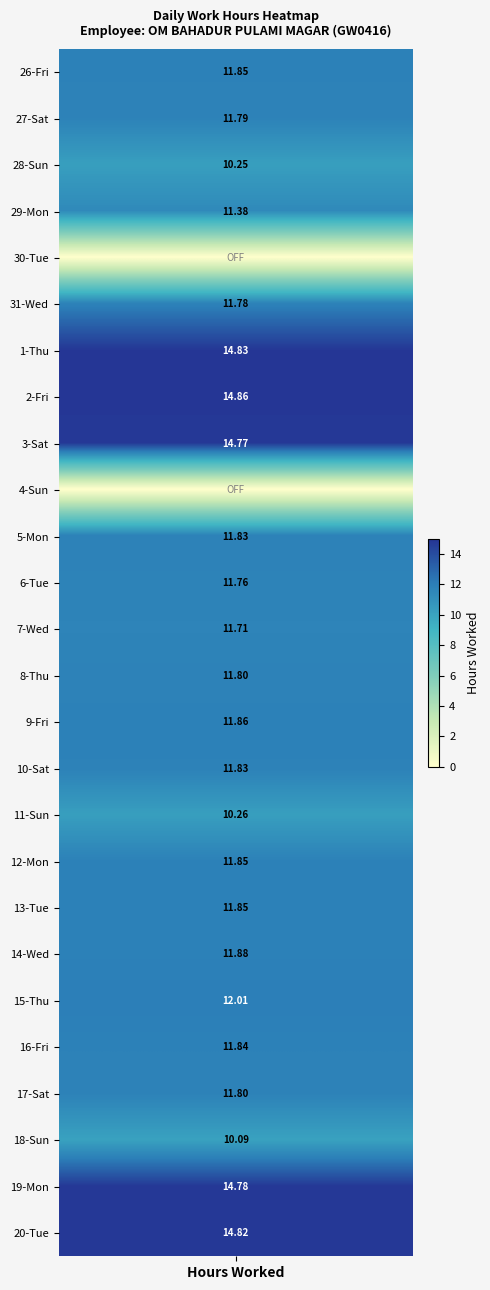

True or false: 16-Fri has a value of 0.0 at 4.

True